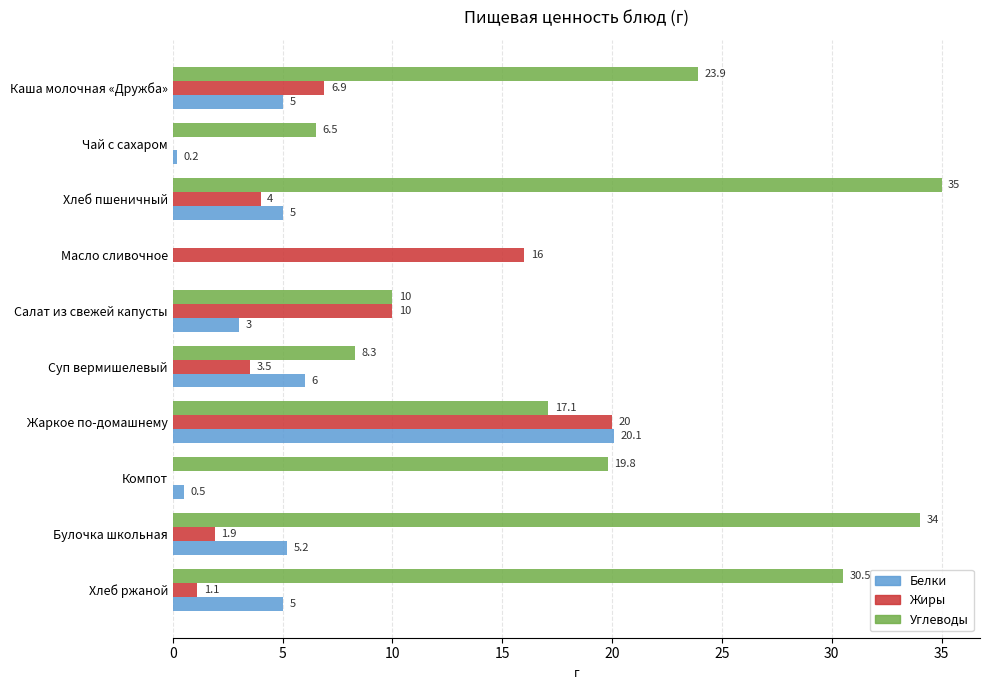

How many values in Жиры are above zero?

8